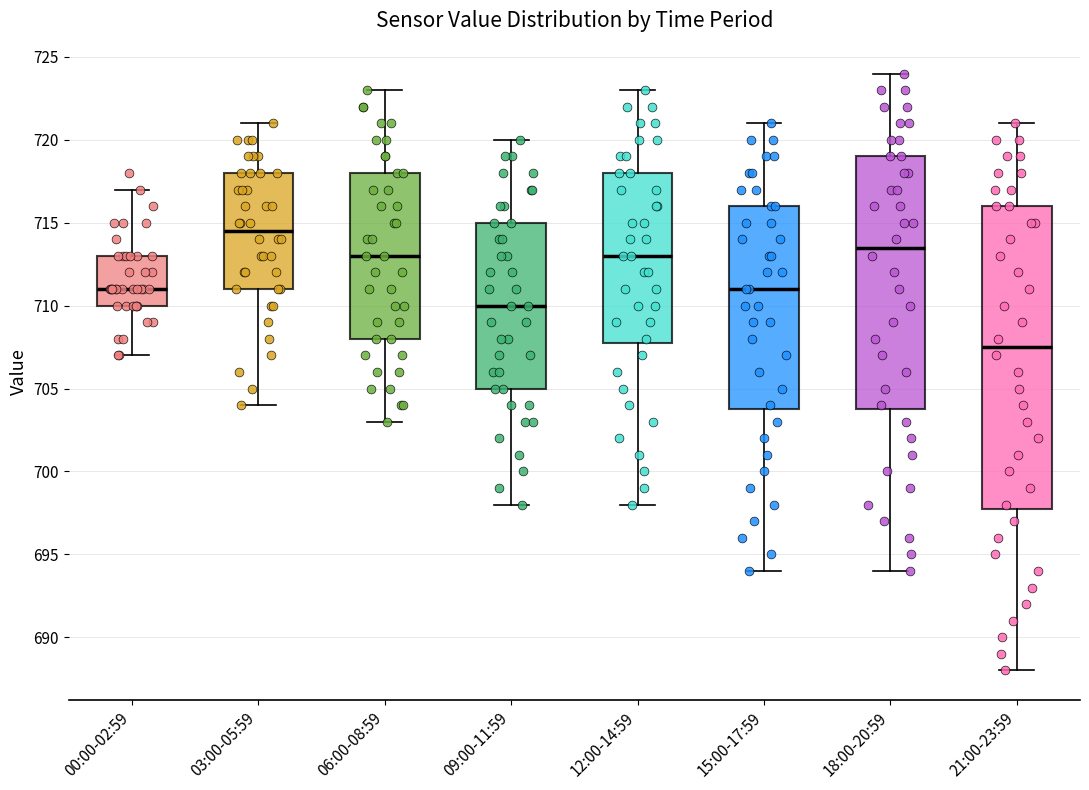

Comparing the boxes themselves (not the whiskers), which one is the tallest?

21:00-23:59